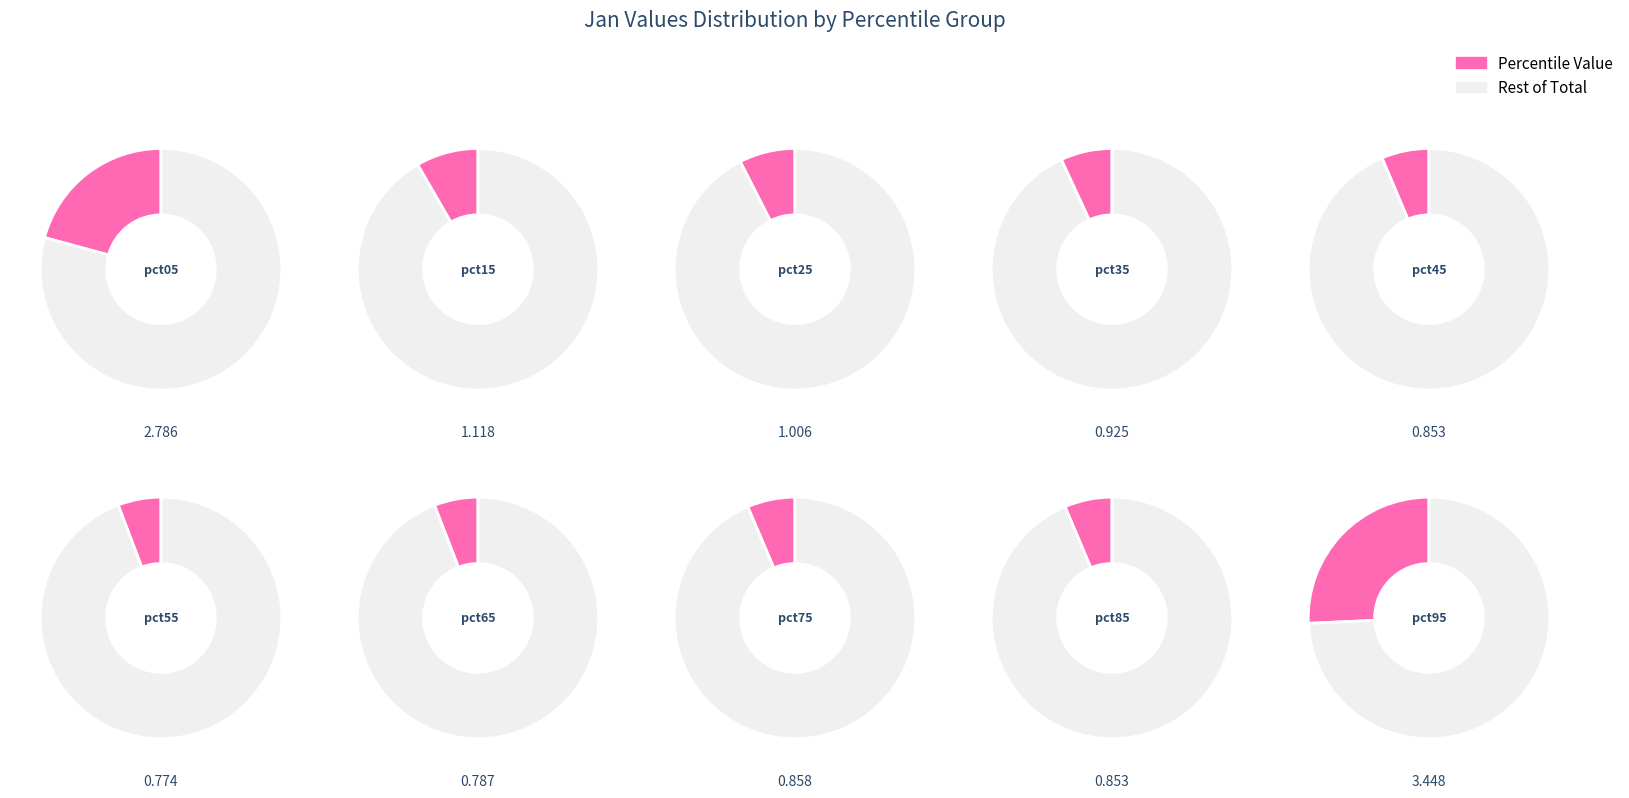

Rank the categories by value from lowest to highest.

pct55, pct65, pct45, pct85, pct75, pct35, pct25, pct15, pct05, pct95